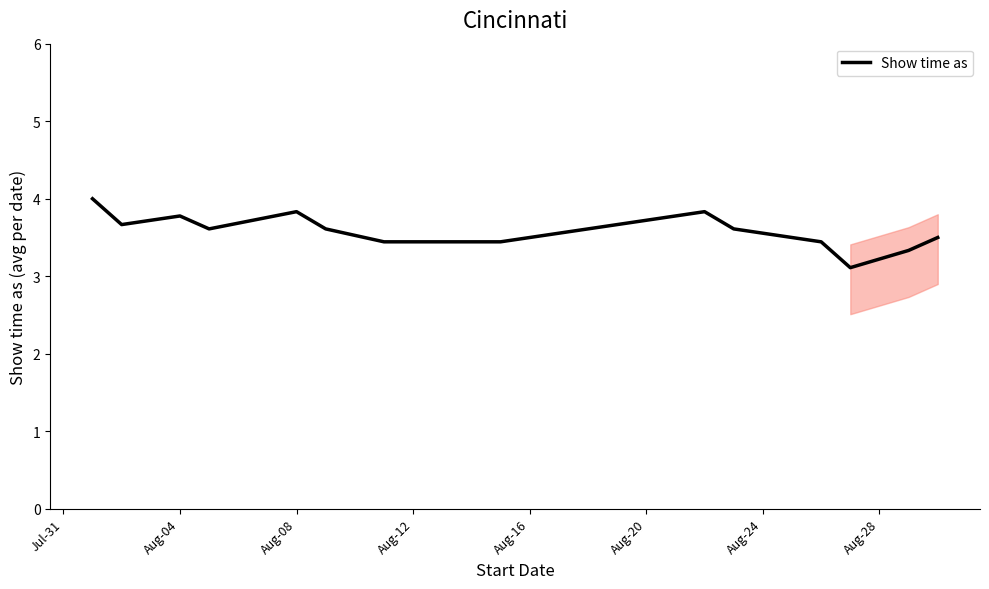

What is the average value?

3.6